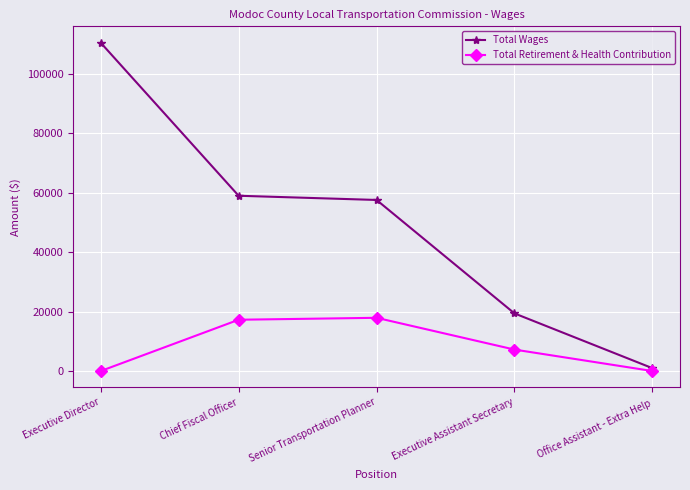

Which series has the largest total across all categories?

Total Wages